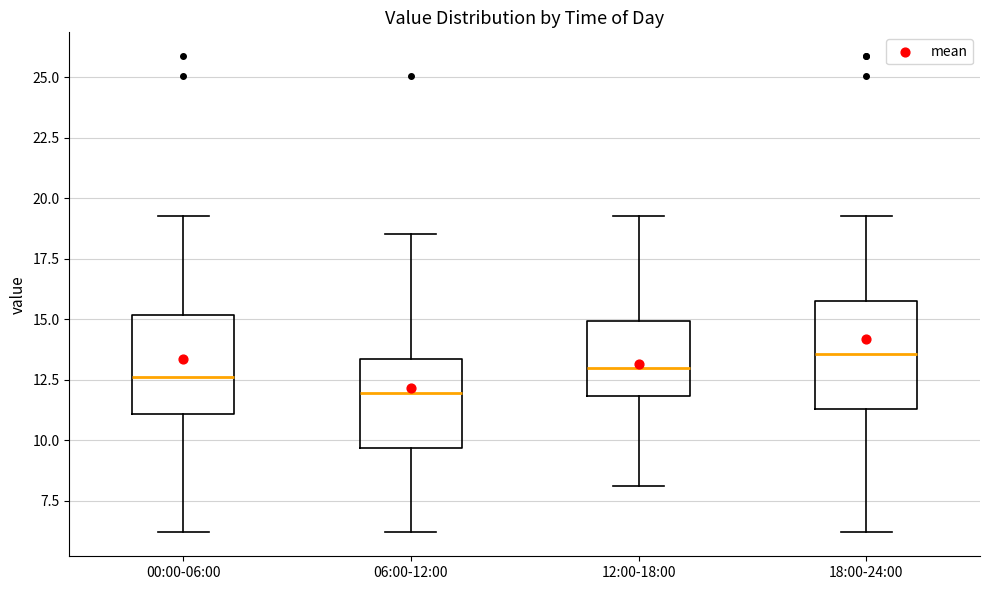

Which box's median line is the lowest?

06:00-12:00